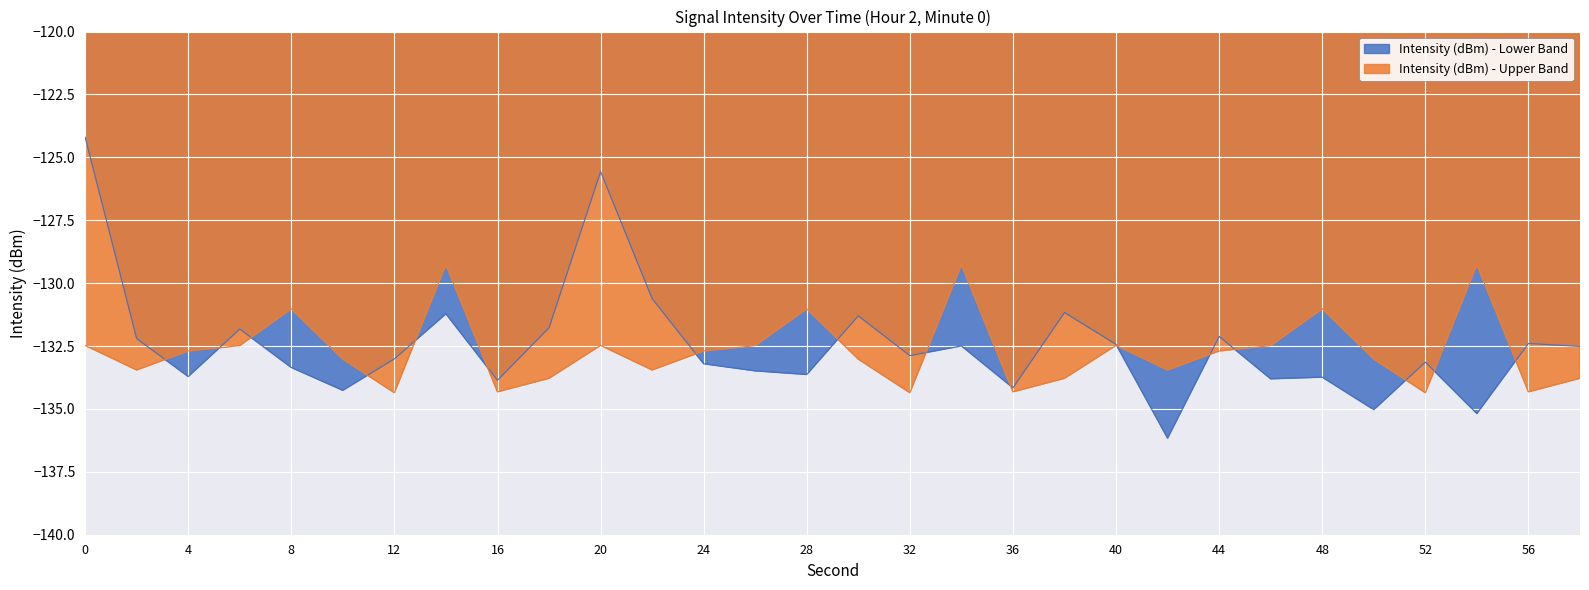

What is the minimum value shown in the chart?

-136.2